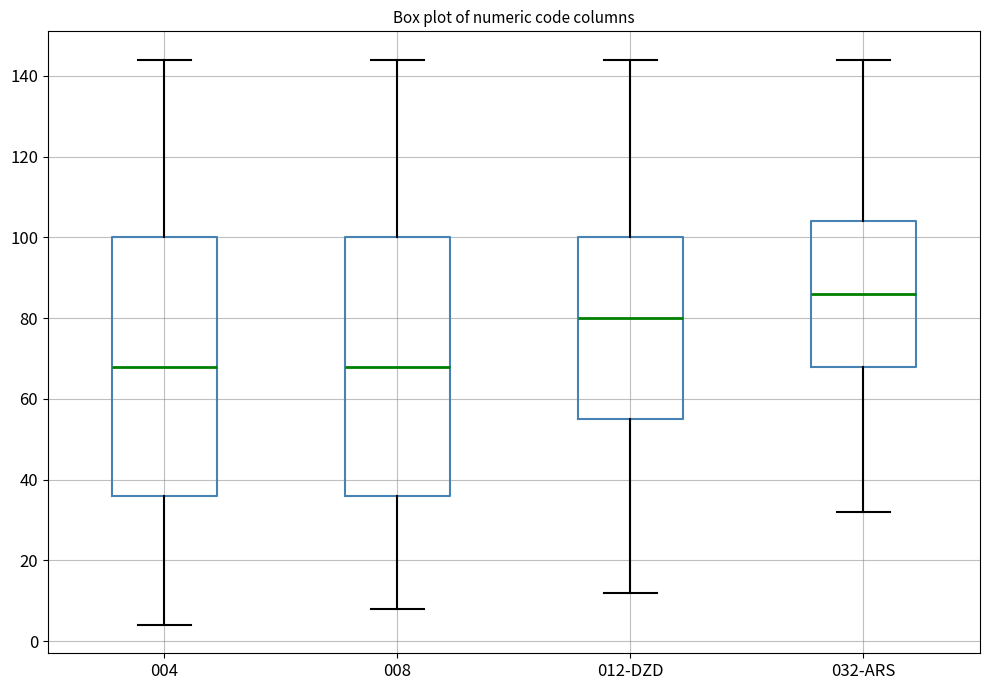

Reading left to right, transcribe this box plot: for each box, give where its median line is, the range the box spans, and where its two whiskers end, as read against the y-axis. The values are not printed on the chart, so give them approximately, as read against the axis.

004: median 68, box 36 to 100, whiskers 4 to 144
008: median 68, box 36 to 100, whiskers 8 to 144
012-DZD: median 80, box 56 to 100, whiskers 12 to 144
032-ARS: median 86, box 68 to 104, whiskers 32 to 144